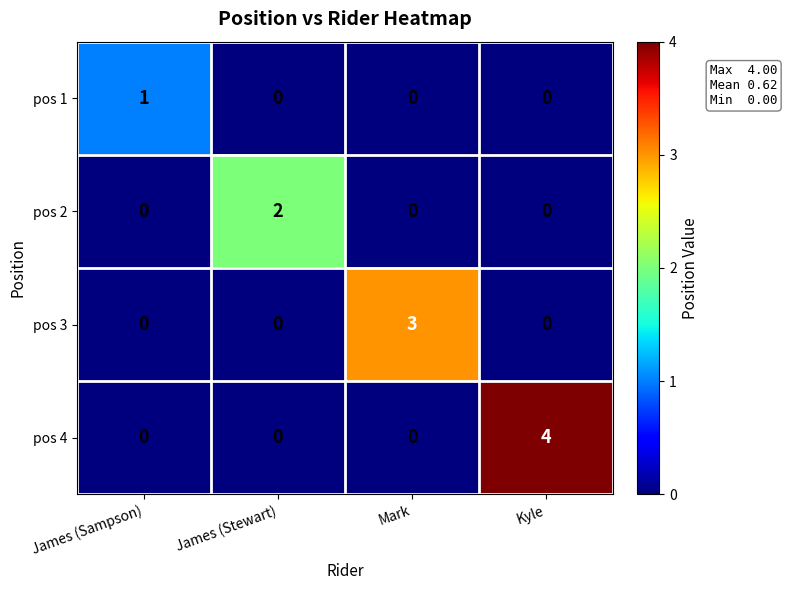

How many positive values does the pos 4 series have?

1